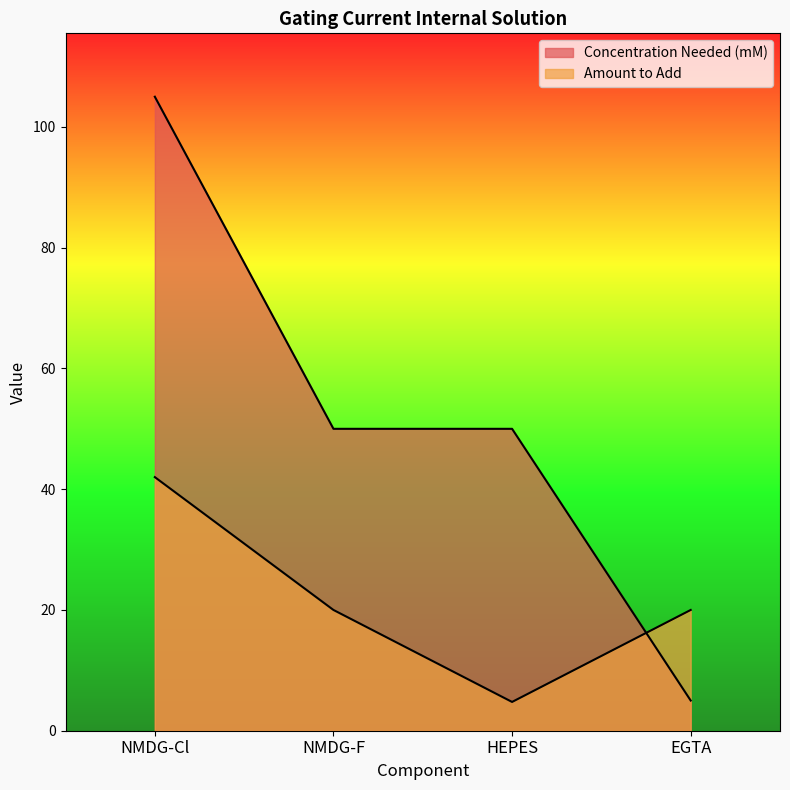

What is the label of the 3rd point from the right?

NMDG-F